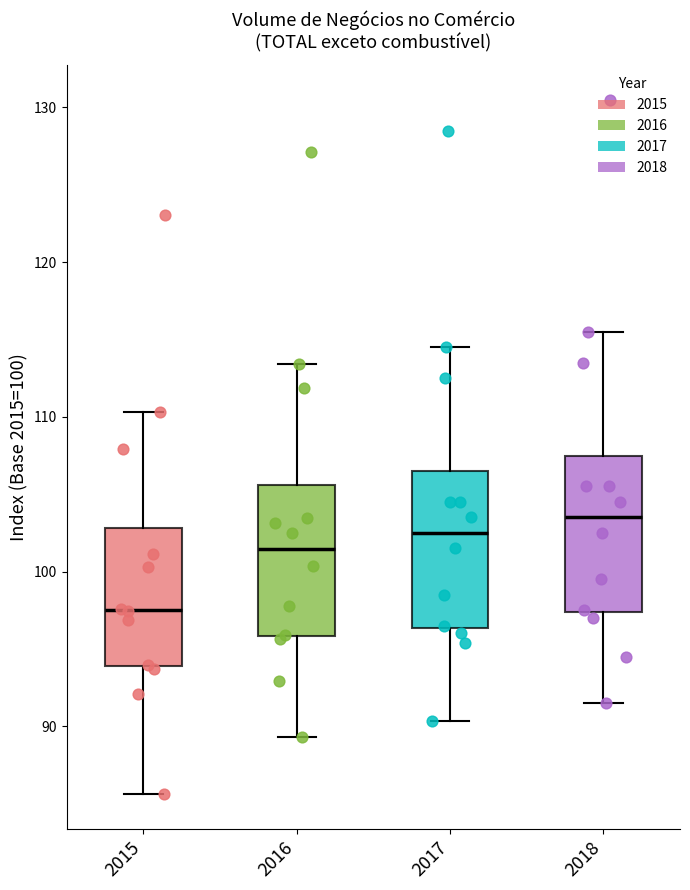

Reading left to right, read every box against the y-axis: the position of its median line, the range the box covers, and the ends of its whiskers. The values are not printed on the chart, so give them approximately, as read against the axis.

2015: median 98, box 94 to 103, whiskers 86 to 110
2016: median 101, box 96 to 106, whiskers 89 to 113
2017: median 103, box 96 to 107, whiskers 90 to 115
2018: median 104, box 97 to 108, whiskers 92 to 116